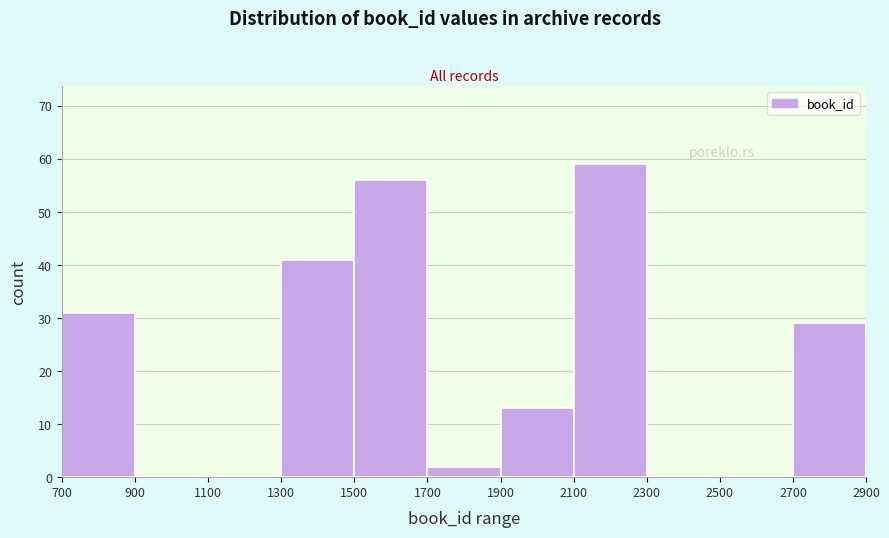

Reading left to right, list every bar in this chart as the range it spans on the x-axis followed by its height. The values are not printed on the chart, so give them approximately, as read against the axis.

700 to 900: 31
900 to 1100: 0
1100 to 1300: 0
1300 to 1500: 41
1500 to 1700: 56
1700 to 1900: 2
1900 to 2100: 13
2100 to 2300: 59
2300 to 2500: 0
2500 to 2700: 0
2700 to 2900: 29